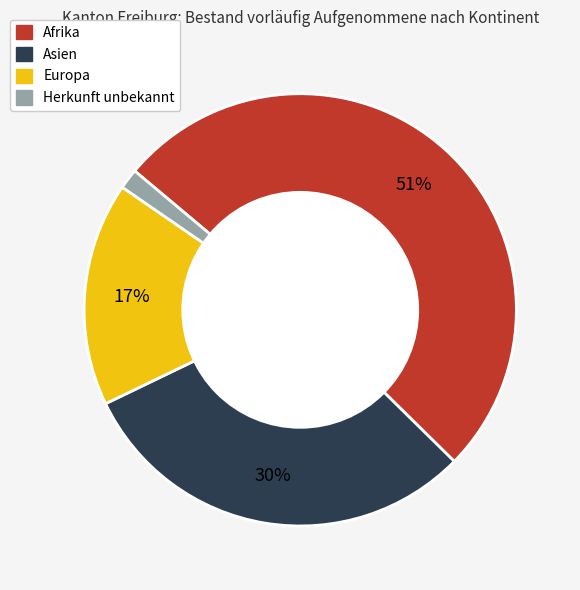

To the nearest percent, what percentage of the pie is Herkunft unbekannt?

2%